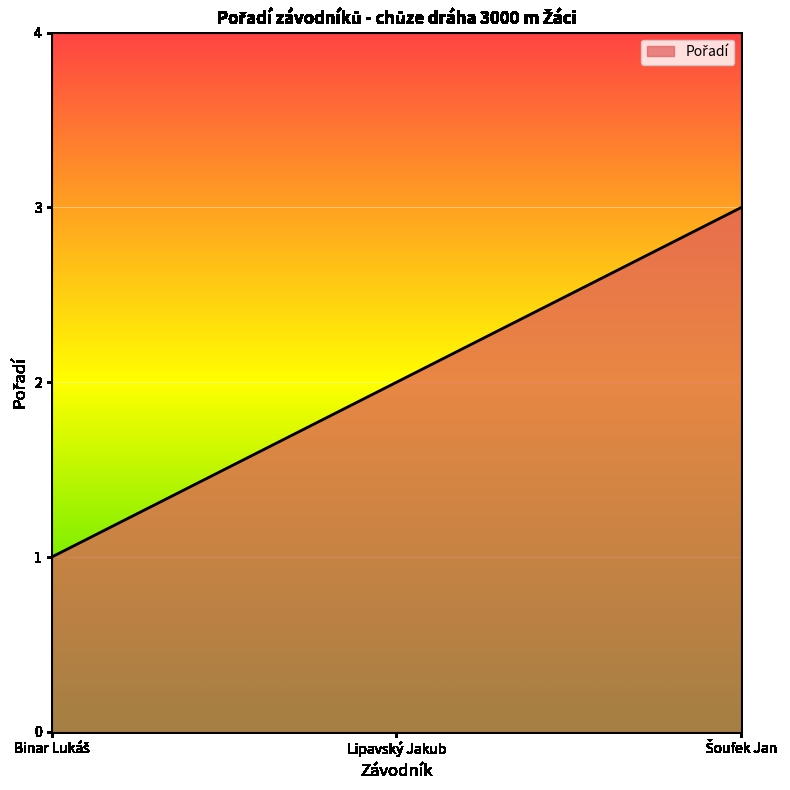

What is the greatest value displayed?

3